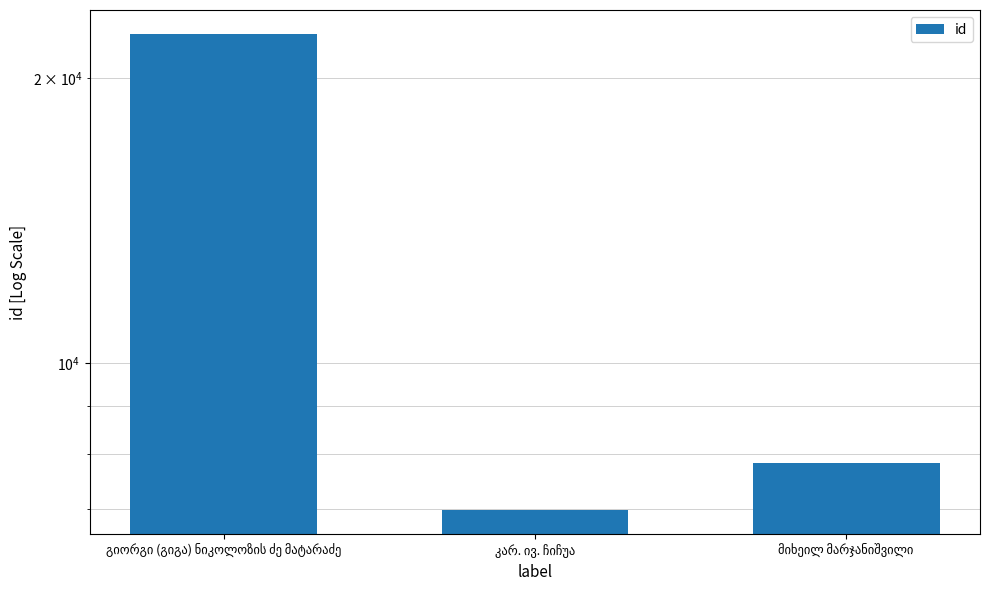

Rank the categories by value from highest to lowest.

გიორგი (გიგა) ნიკოლოზის ძე მატარაძე, მიხეილ მარჯანიშვილი, კარ. ივ. ჩიჩუა